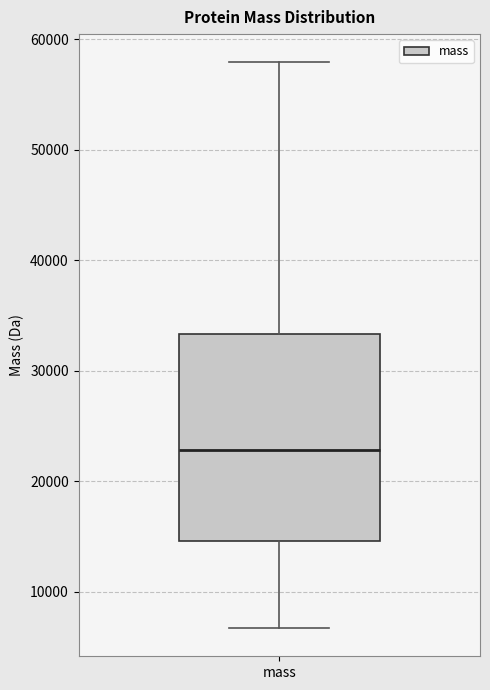

Where is the upper edge of the box for mass on the y-axis? The values are not printed on the chart, so give them approximately, as read against the axis.

33000